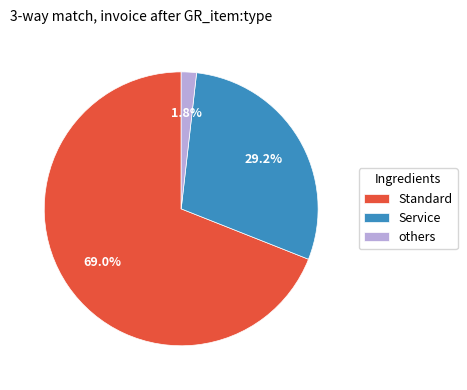

To the nearest percent, what is the difference between the largest and smallest slice percentages?

67%